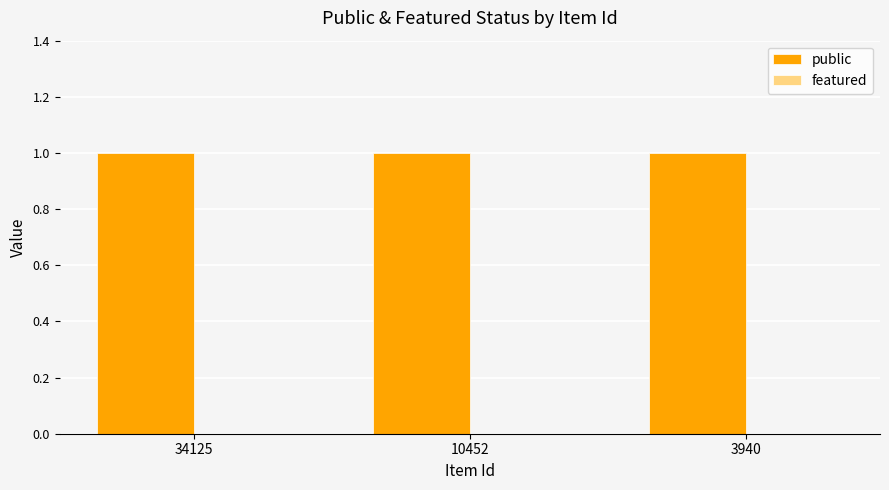

What are all the series names shown in the legend?

public, featured